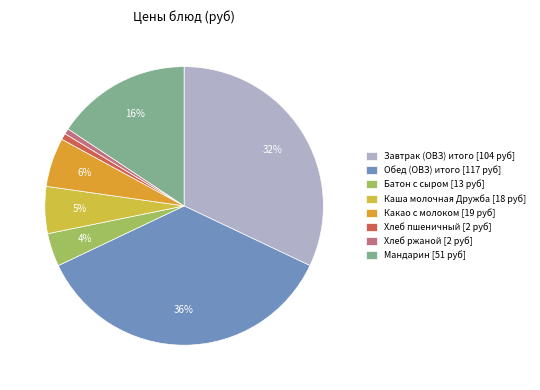

Which category has the smallest portion of the pie?

Хлеб ржаной